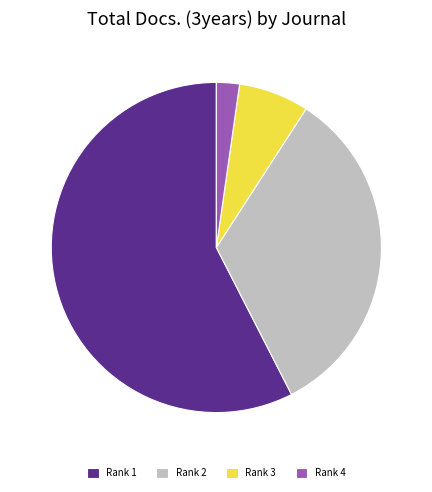

Is it true that Rank 3 is 16% of the pie?

False